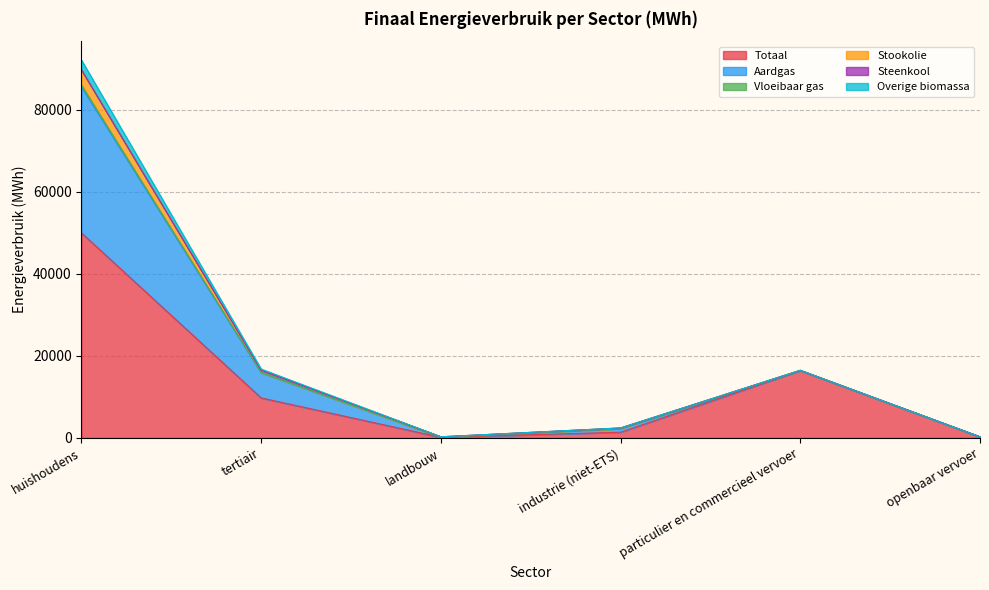

True or false: Totaal has a value of 49978.4 at huishoudens.

True